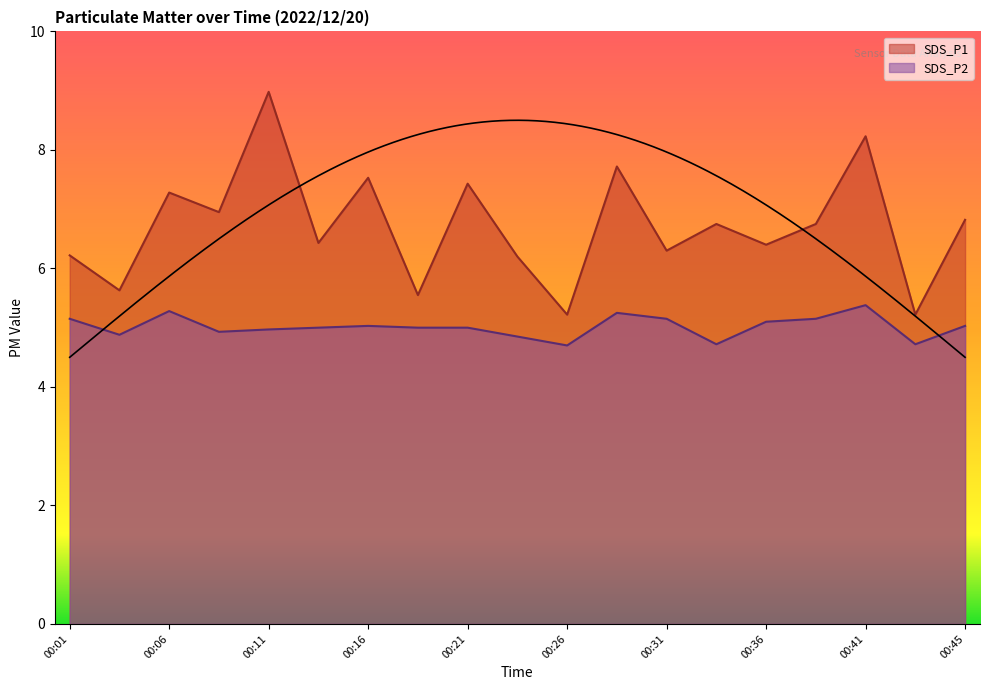

How many interior local peaks does the SDS_P1 series have?

7